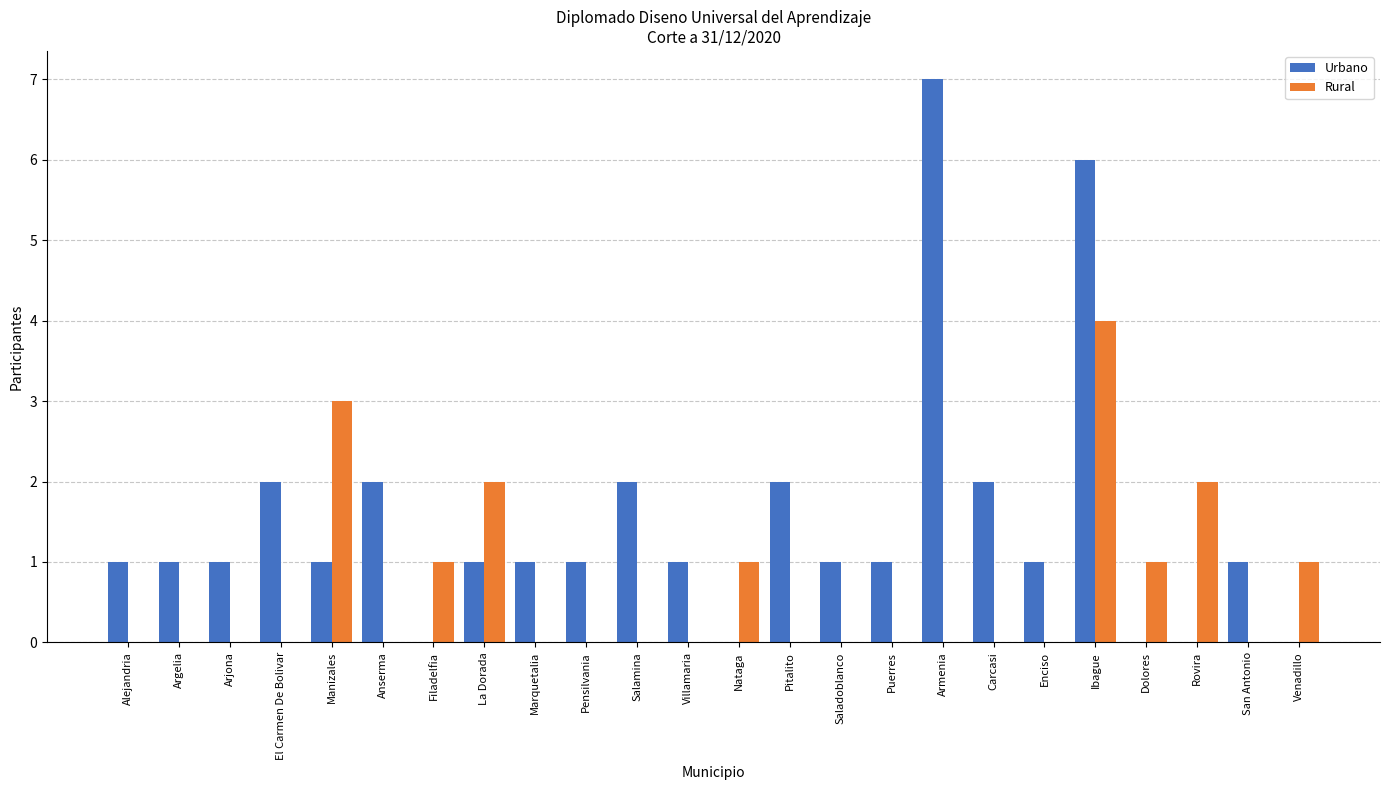

What is the sum of the Urbano values at Ibague and Saladoblanco?

7